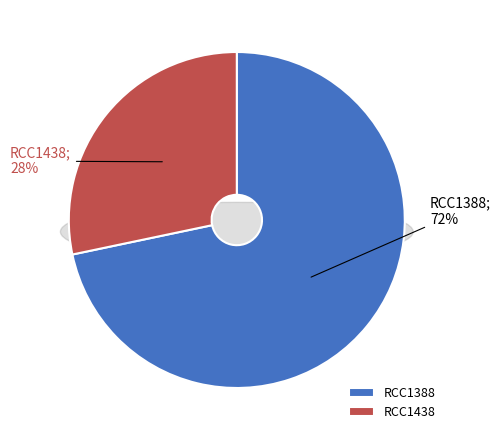

To the nearest percent, what percentage of the pie is RCC1388?

72%